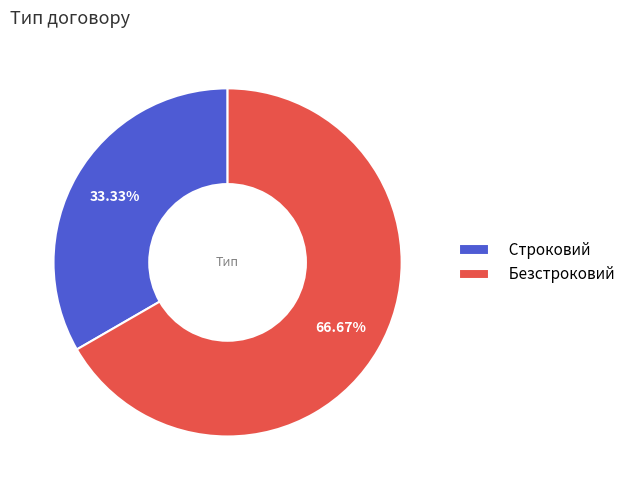

Which slice is the smallest?

Строковий